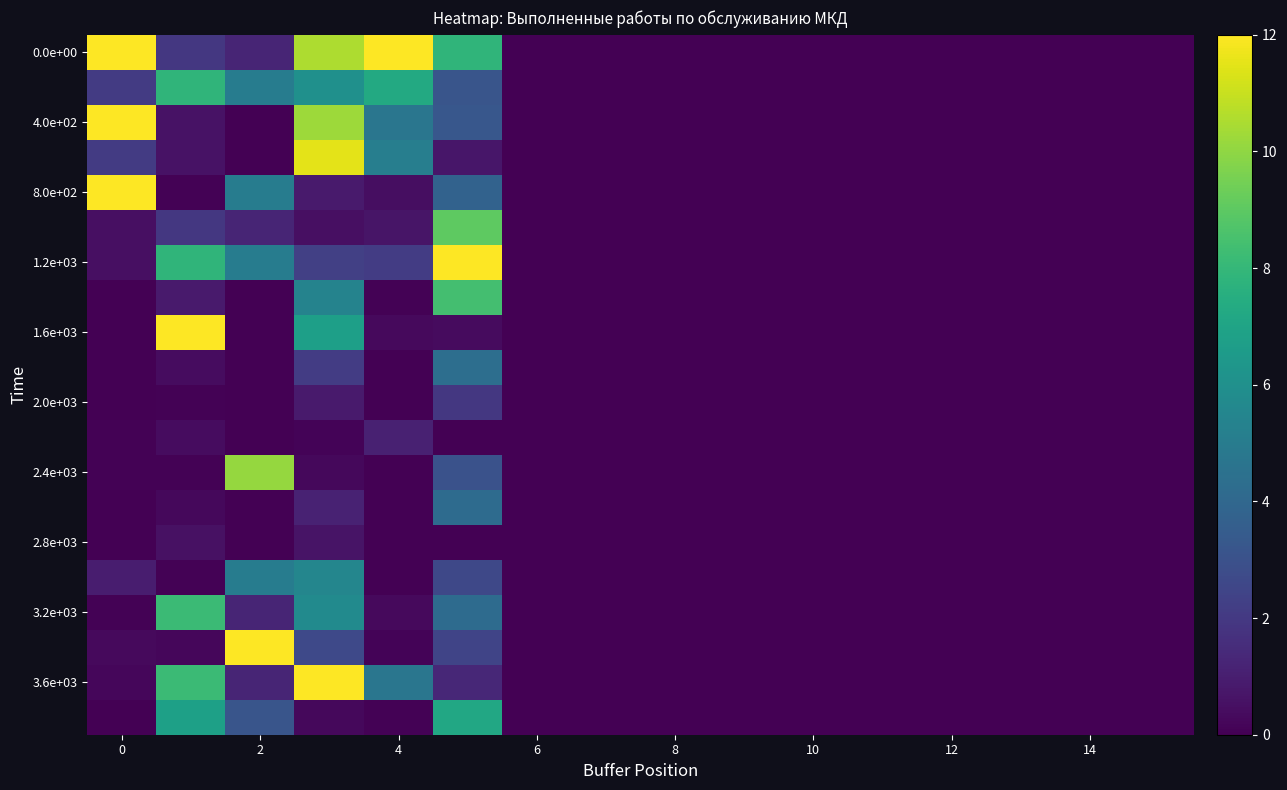

Which series has the largest total across all categories?

0.0e+00